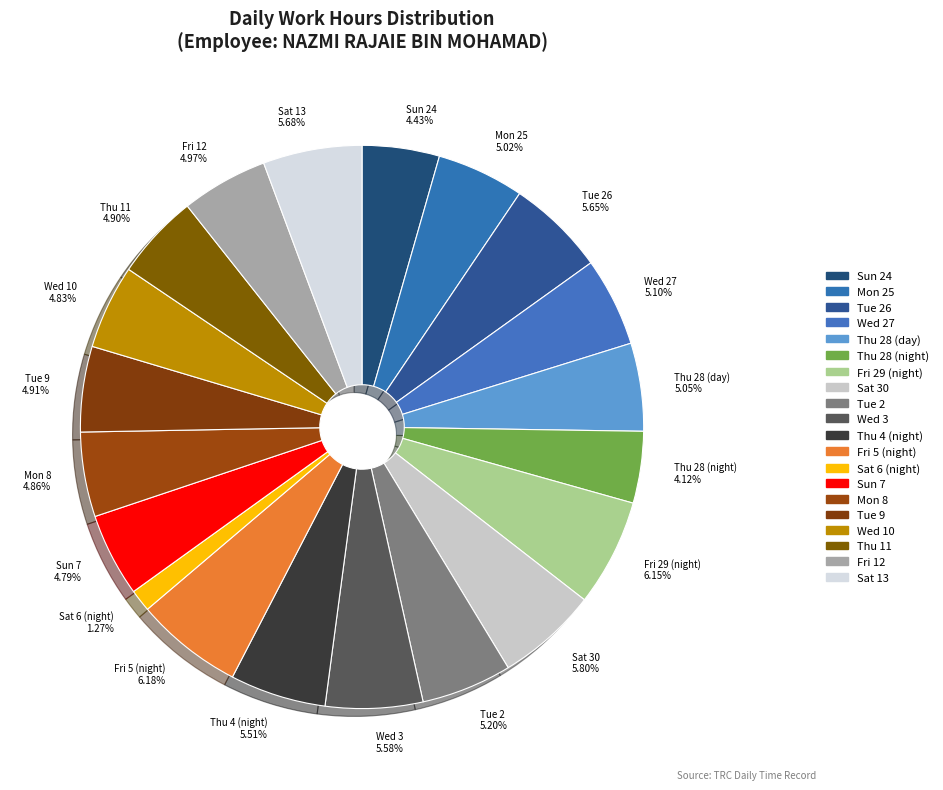

What is the ratio of the value at Fri 29 (night) 6.15% to the value at Mon 25 5.02%?

1.2